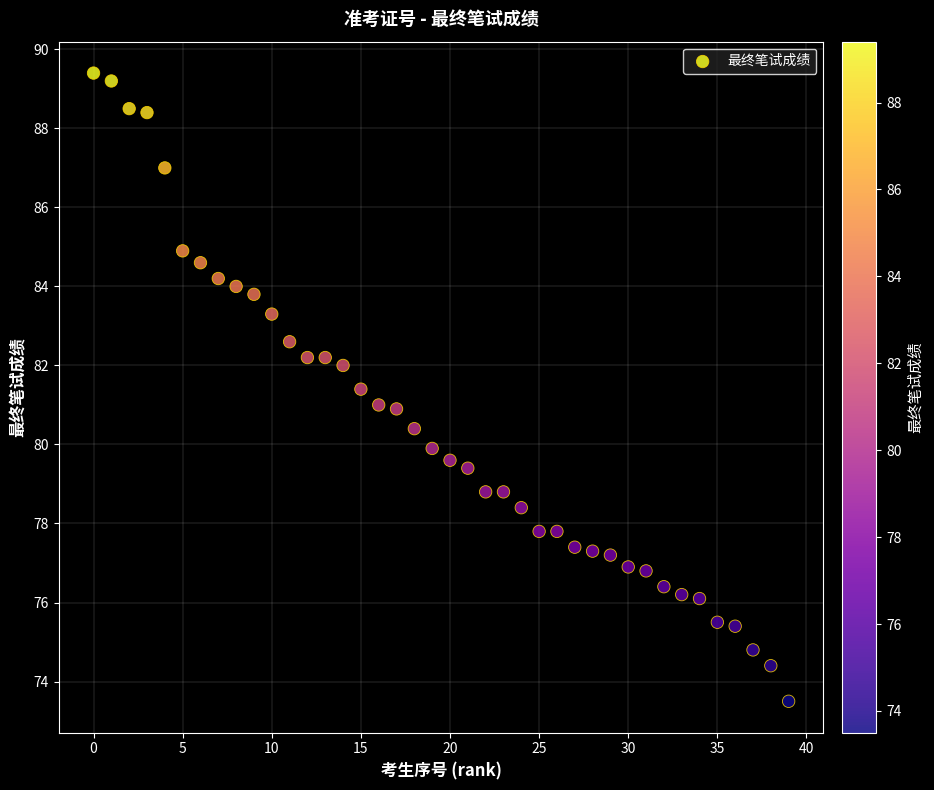

What is the range of Y values (max minus min)?

15.9